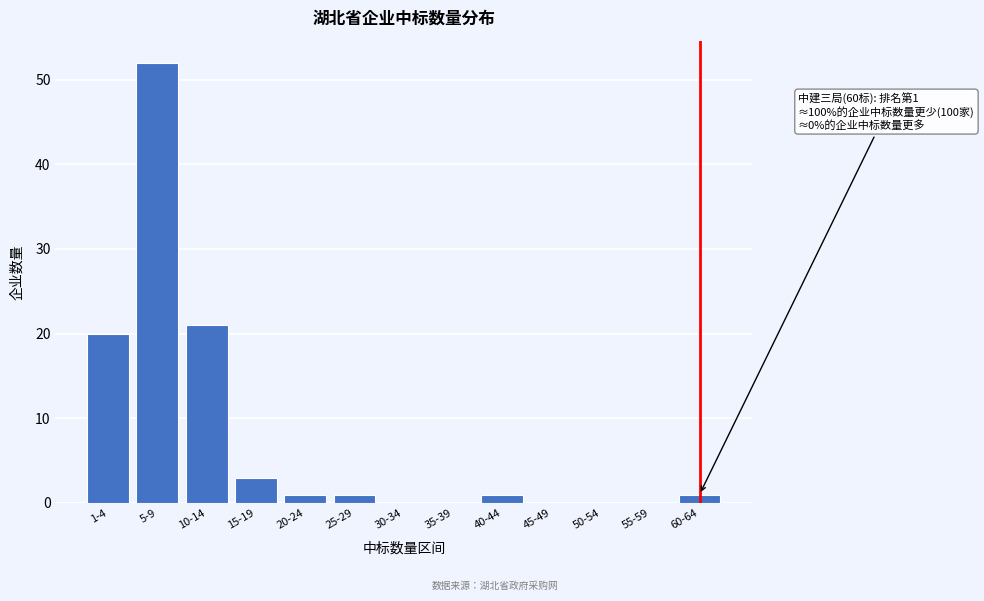

Reading right to left, transcribe all the data shown in this chart.

60-64=1	55-59=0	50-54=0	45-49=0	40-44=1	35-39=0	30-34=0	25-29=1	20-24=1	15-19=3	10-14=21	5-9=52	1-4=20